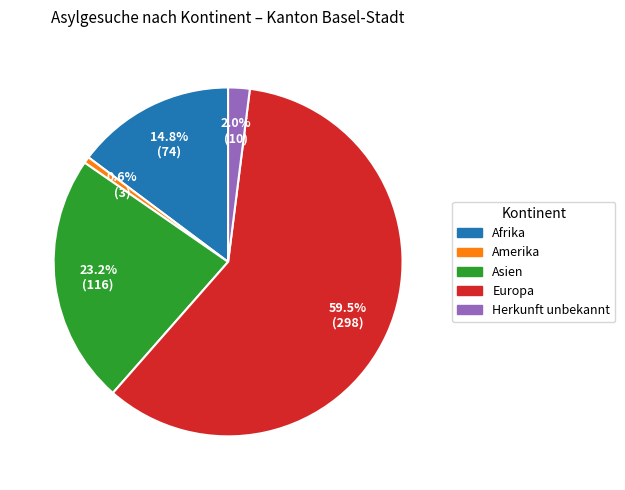

To the nearest percent, what portion does Afrika represent?

15%